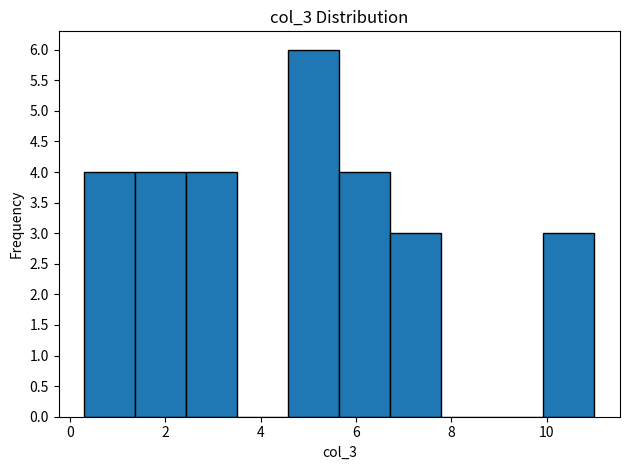

Reading left to right, list every bar in this chart as the range it spans on the x-axis followed by its height. Neither the bar edges nor the heights are printed on the chart, so give them approximately, as read against the axes.

0.4 to 1.4: 4
1.4 to 2.4: 4
2.4 to 3.6: 4
3.6 to 4.6: 0
4.6 to 5.6: 6
5.6 to 6.8: 4
6.8 to 7.8: 3
7.8 to 8.8: 0
8.8 to 10.0: 0
10.0 to 11.0: 3